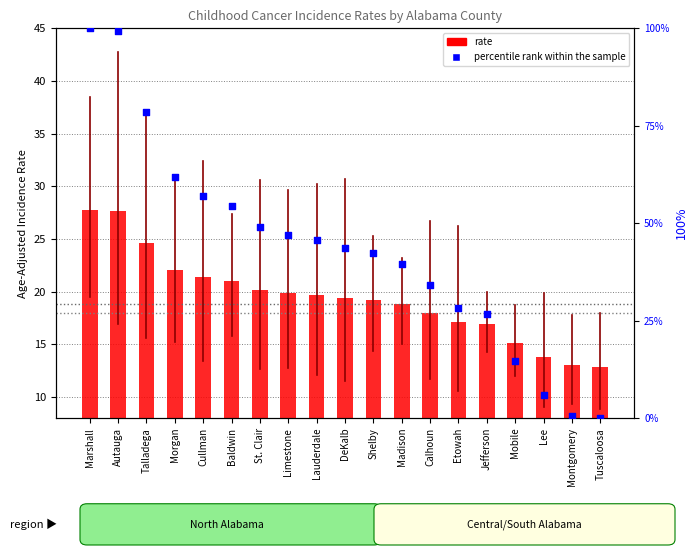

Which series contains the highest Y value?

percentile rank within the sample